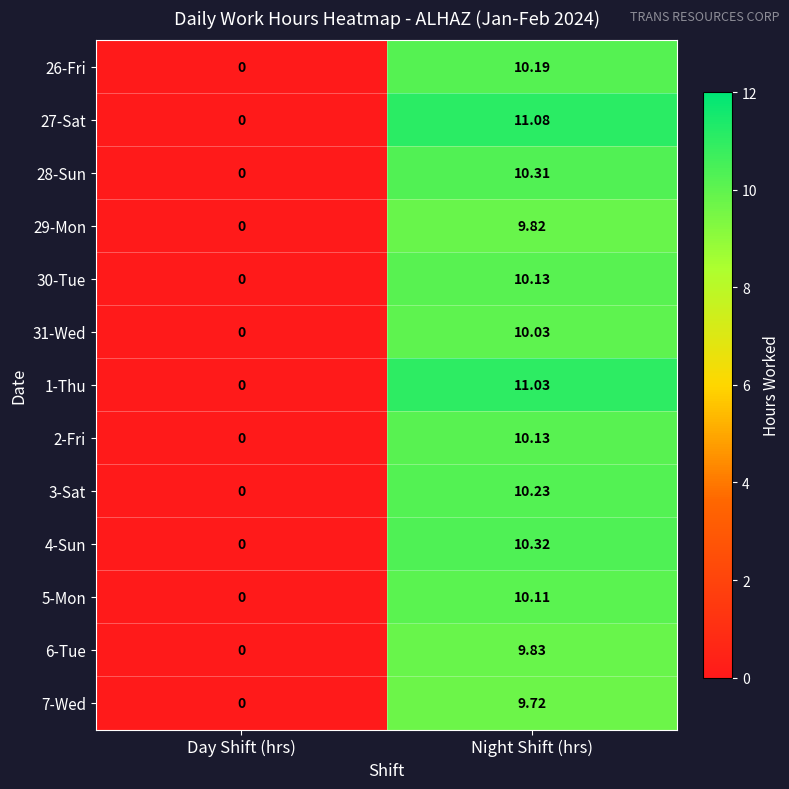

At which label does 1-Thu first exceed 11?

Night Shift (hrs)